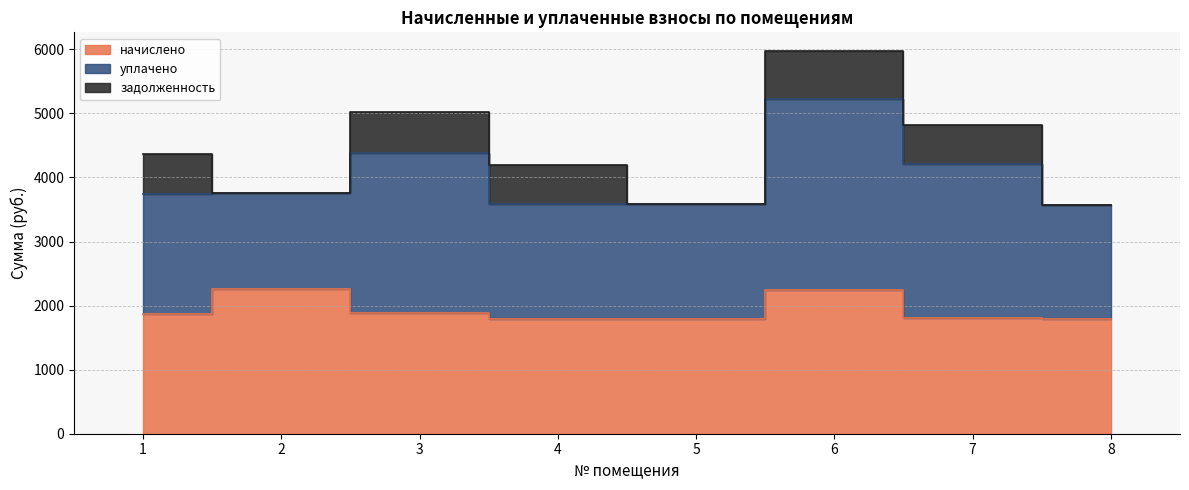

In начислено, how many points are higher than both neighbors (excluding endpoints)?

2